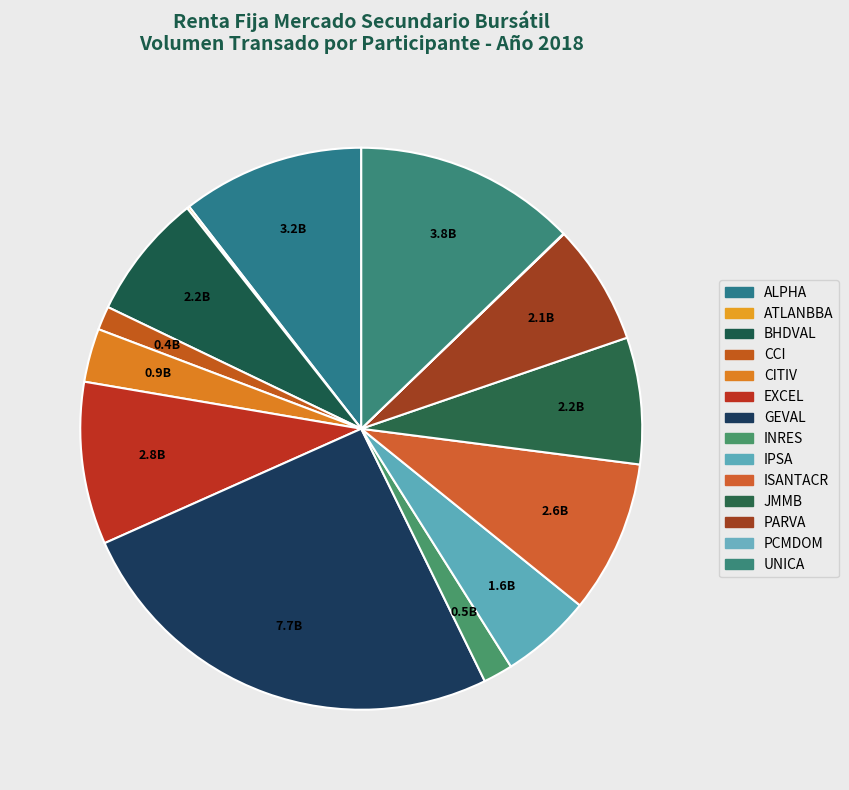

To the nearest percent, what percentage of the pie is INRES?

2%